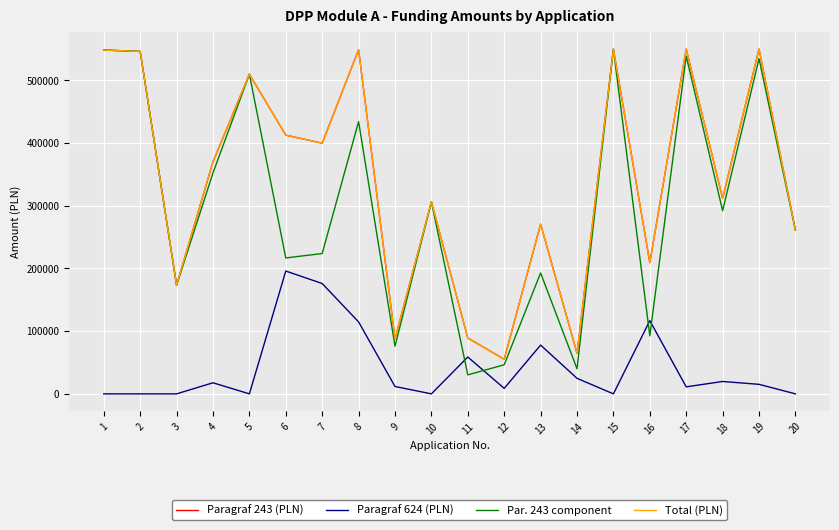

True or false: Total (PLN) and Par. 243 component cross at least once.

False